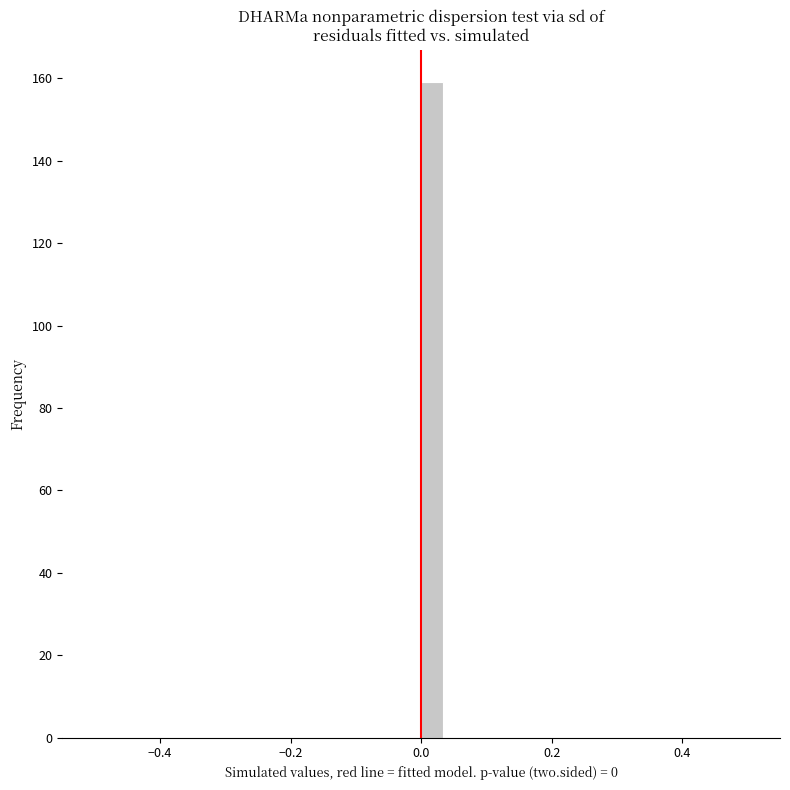

Around what value on the x-axis is the tallest bar? Give the approximate position of its centre, as read against the axis.

0.02